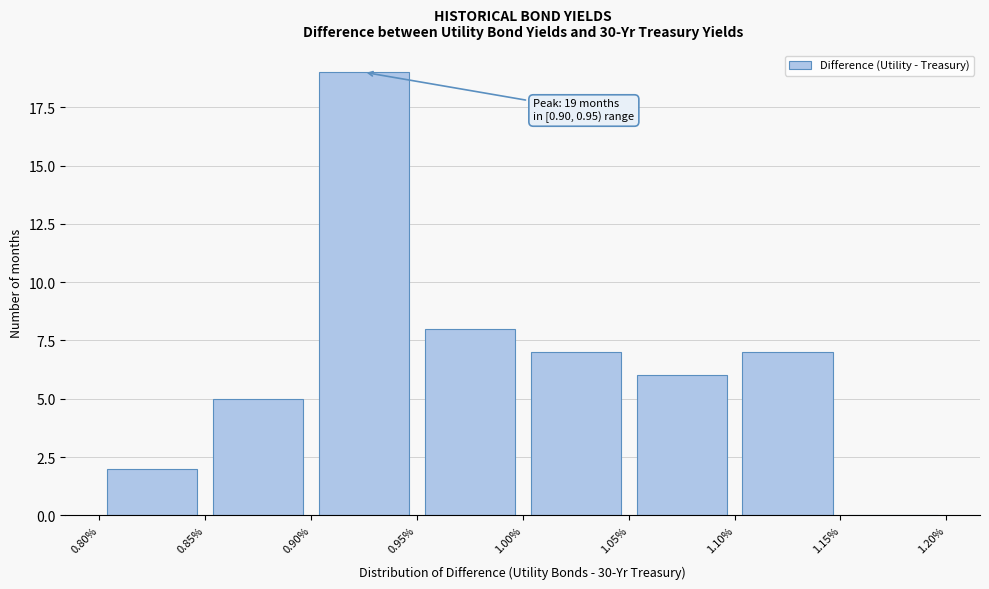

Which range on the x-axis has the tallest bar?

0.90% to 0.95%